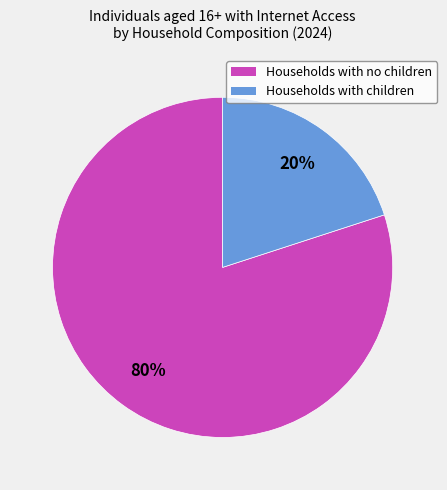

To the nearest percent, what portion does Households with children represent?

20%